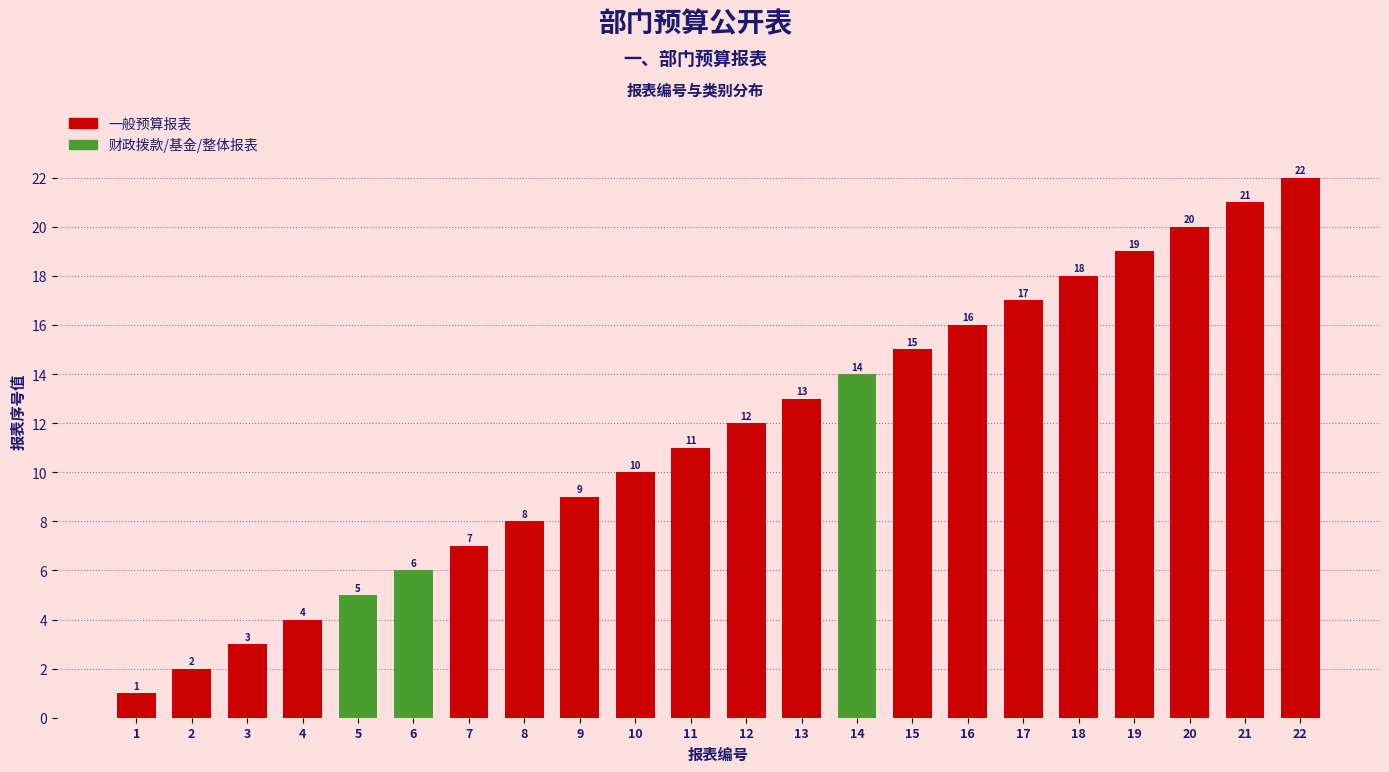

What is the maximum value shown in the chart?

22